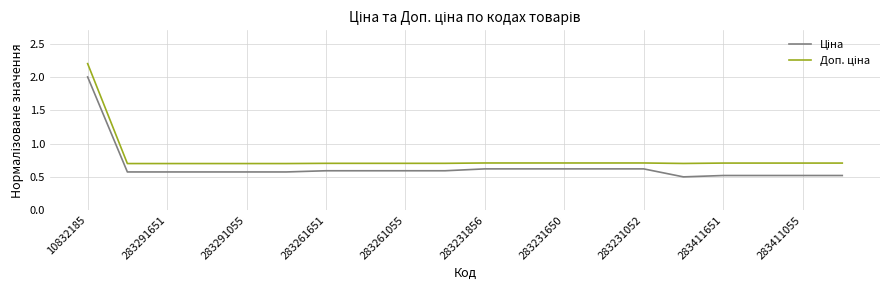

Count the number of categories in the chart.

20